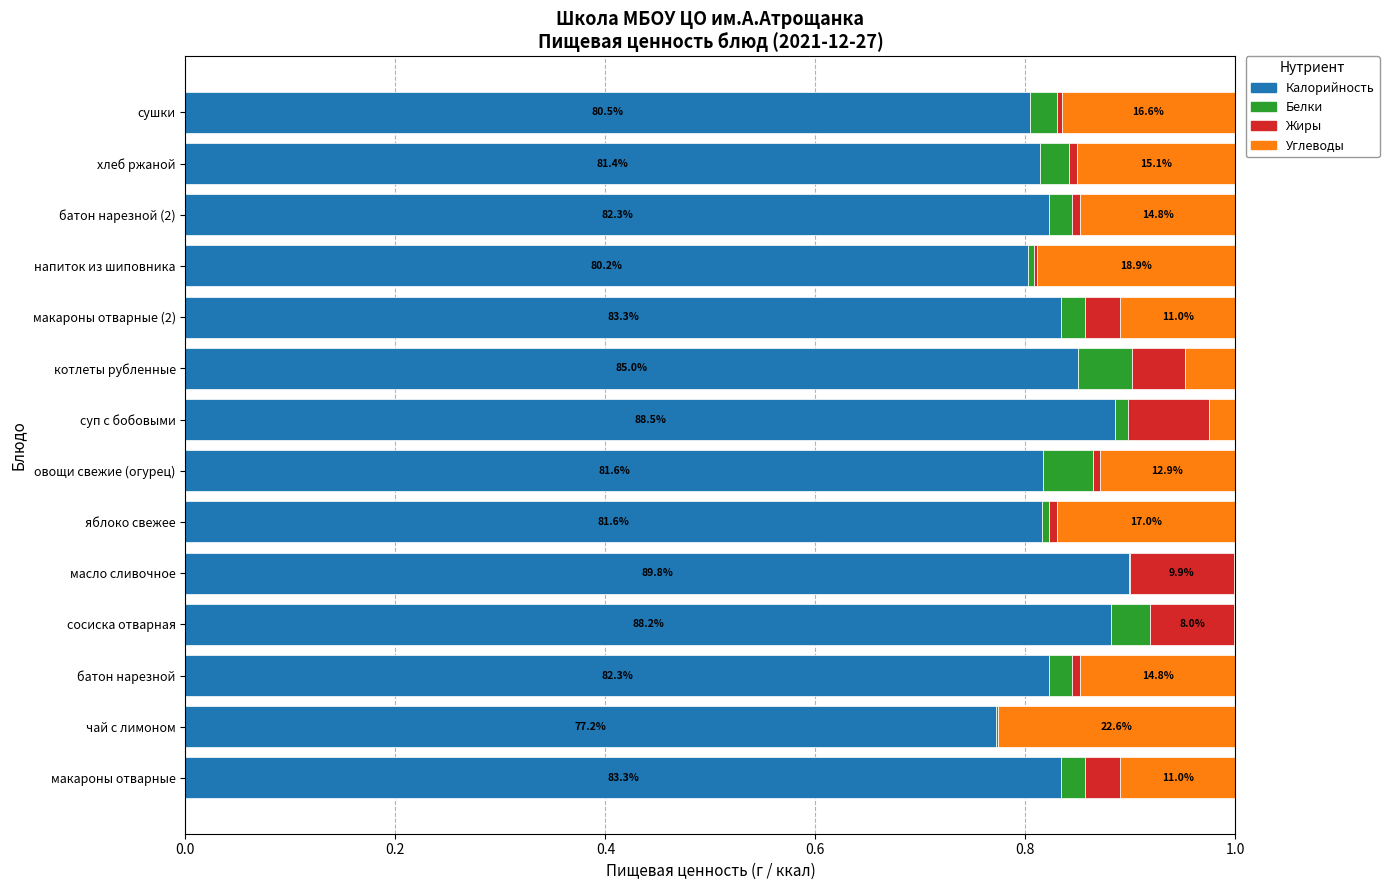

What is the total value across all series at макароны отварные?

1.0